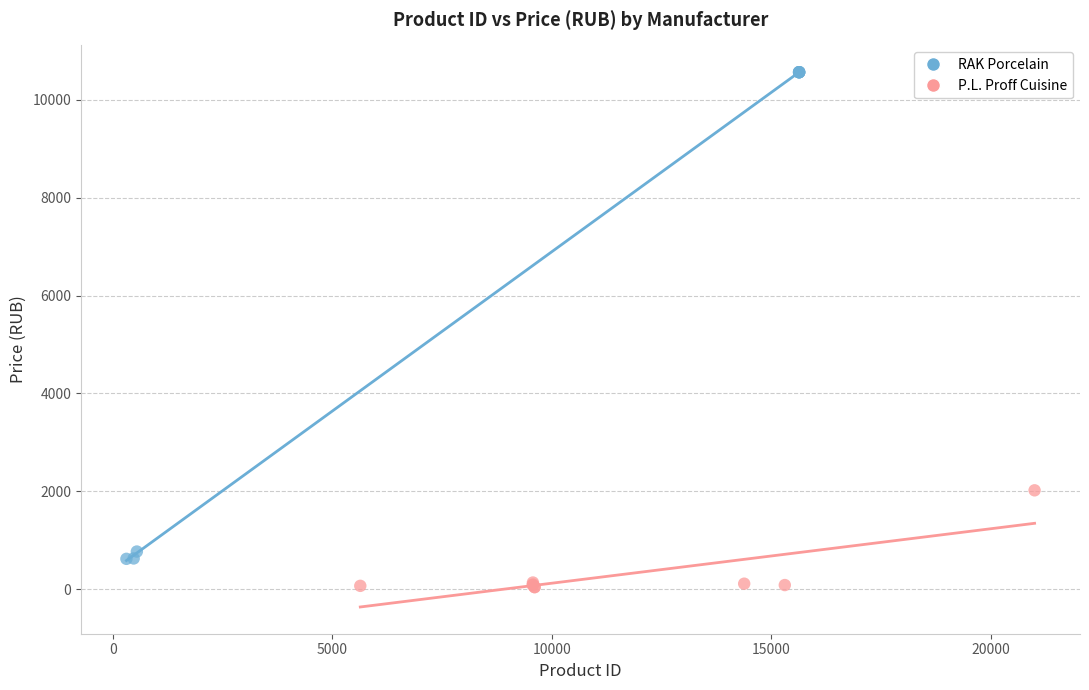

Which series contains the highest Y value?

RAK Porcelain